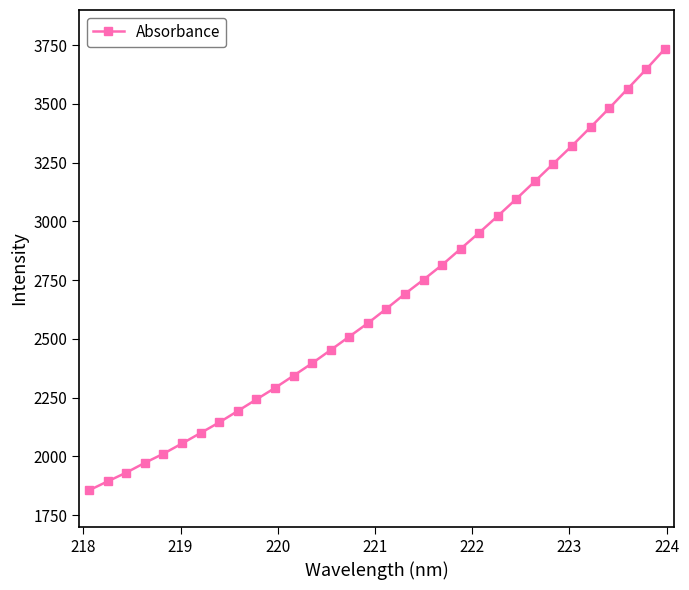

What is the average value?

2668.0